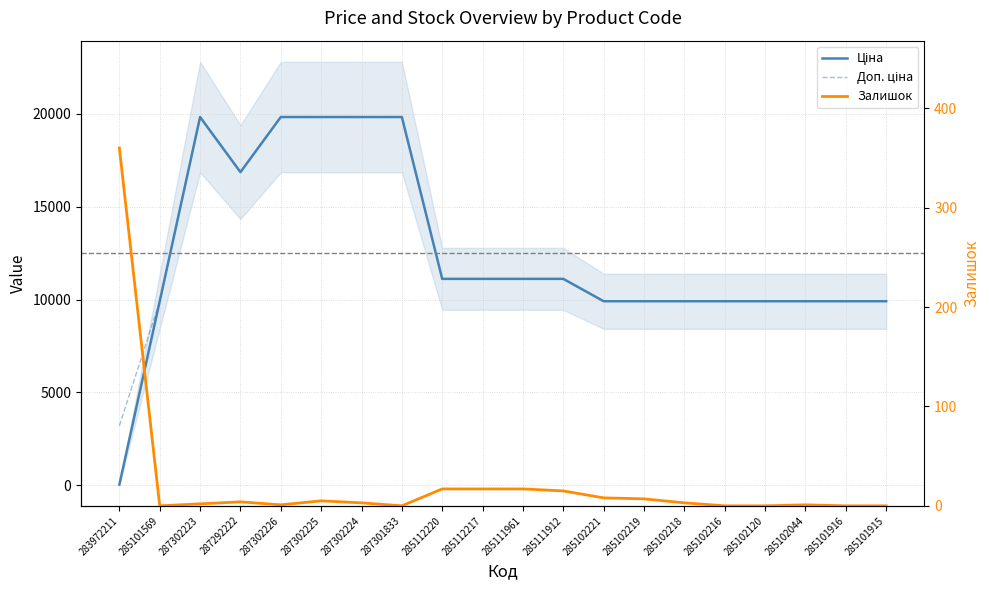

The value of Доп. ціна at 285101916 is 9908.5. True or false?

True